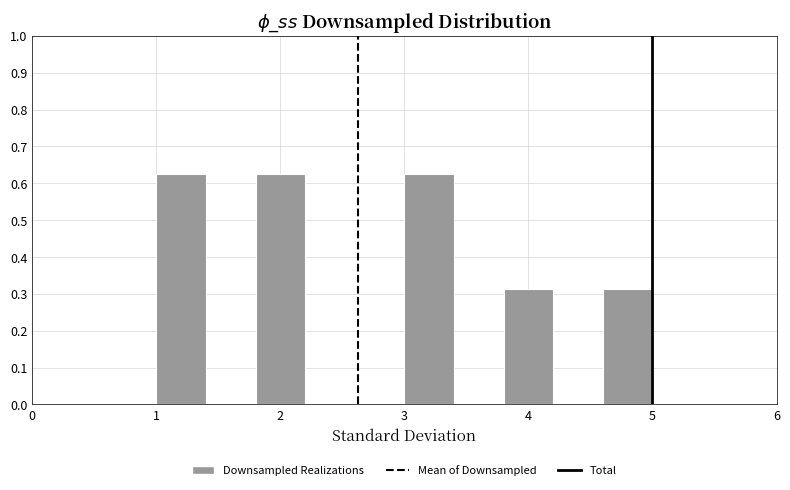

Reading left to right, transcribe this chart: for each bar, give the range it covers on the x-axis and its height. The values are not printed on the chart, so give them approximately, as read against the axis.

1.0 to 1.4: 0.63
1.4 to 1.8: 0
1.8 to 2.2: 0.63
2.2 to 2.6: 0
2.6 to 3.0: 0
3.0 to 3.4: 0.63
3.4 to 3.8: 0
3.8 to 4.2: 0.31
4.2 to 4.6: 0
4.6 to 5.0: 0.31